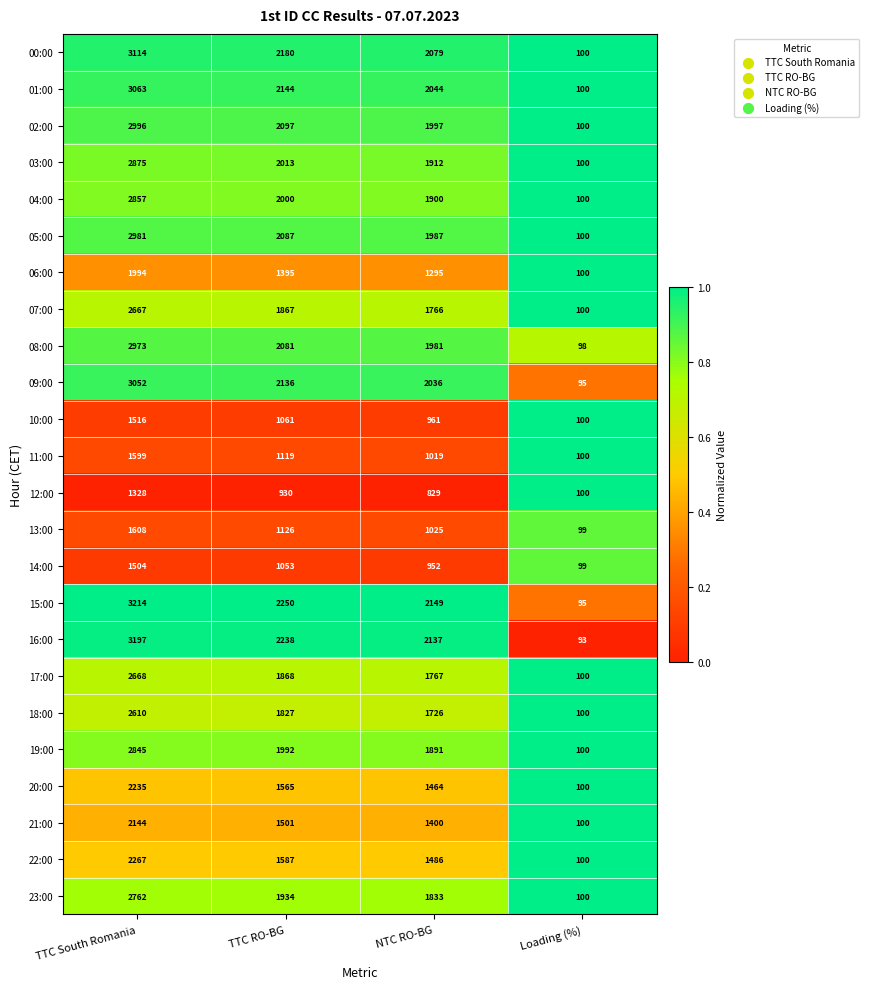

What is the total value across all series at TTC RO-BG?

42051